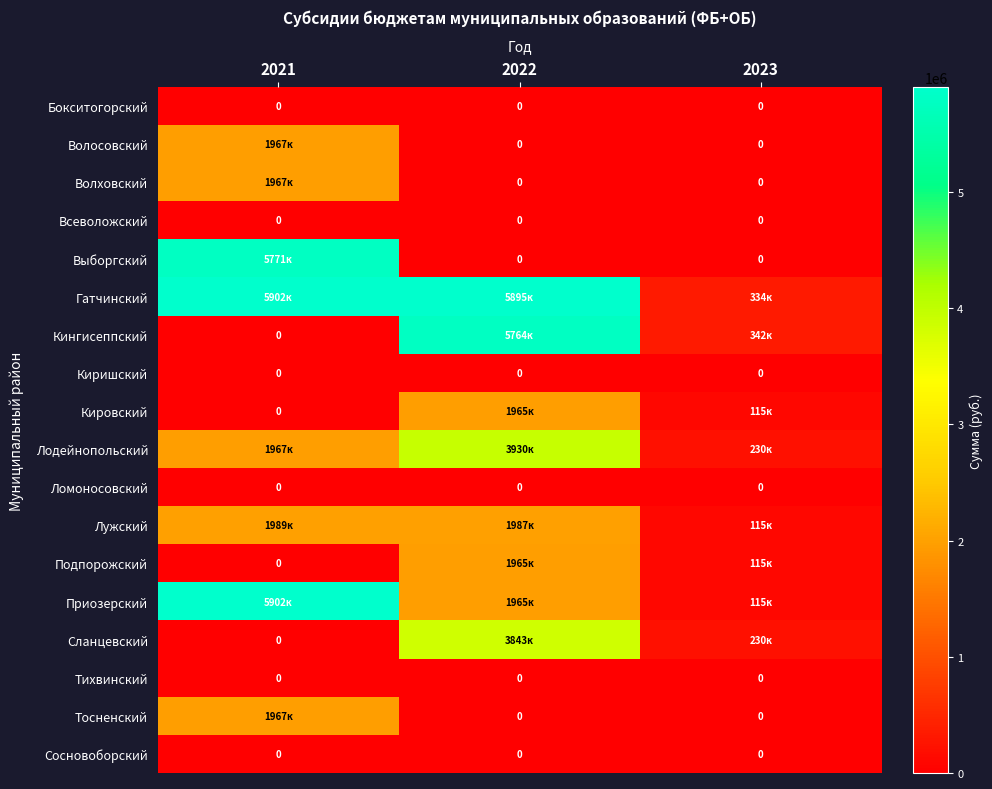

The value of Бокситогорский at 2023 is 0. True or false?

True